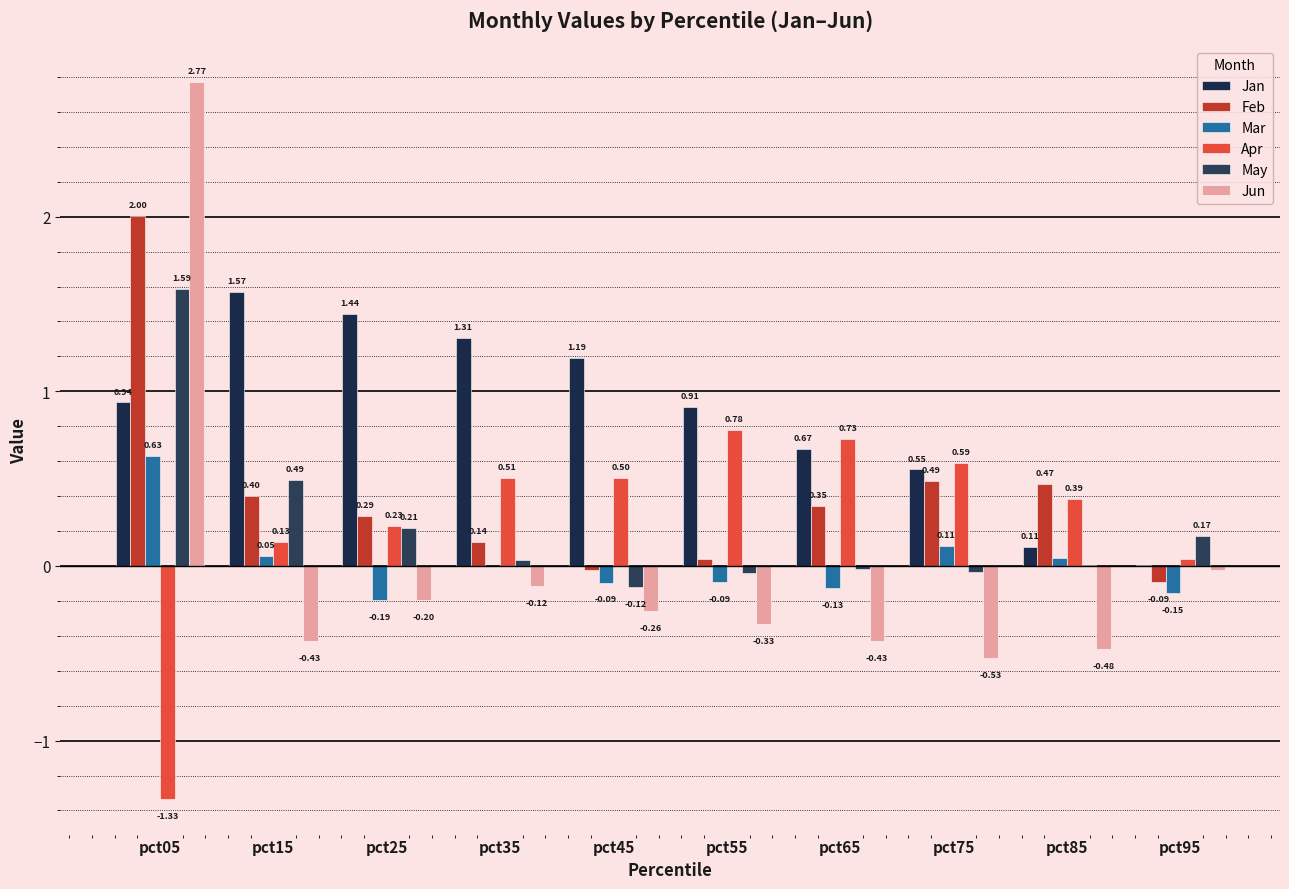

What is the maximum value shown in the chart?

2.8